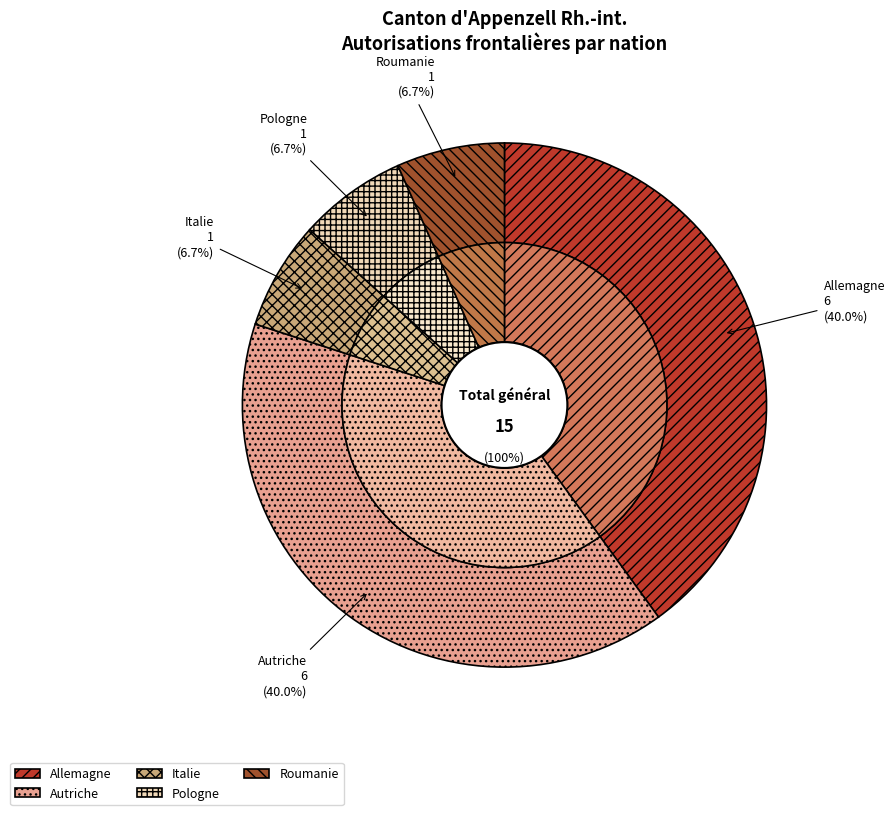

Which slice is the largest?

Allemagne